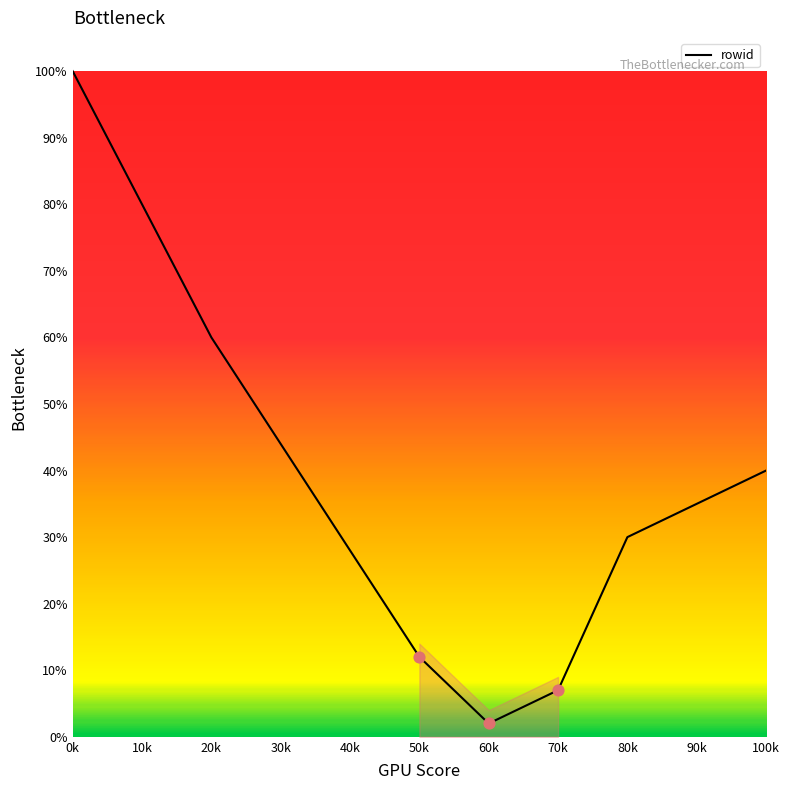

What is the maximum value for rowid?

100.0